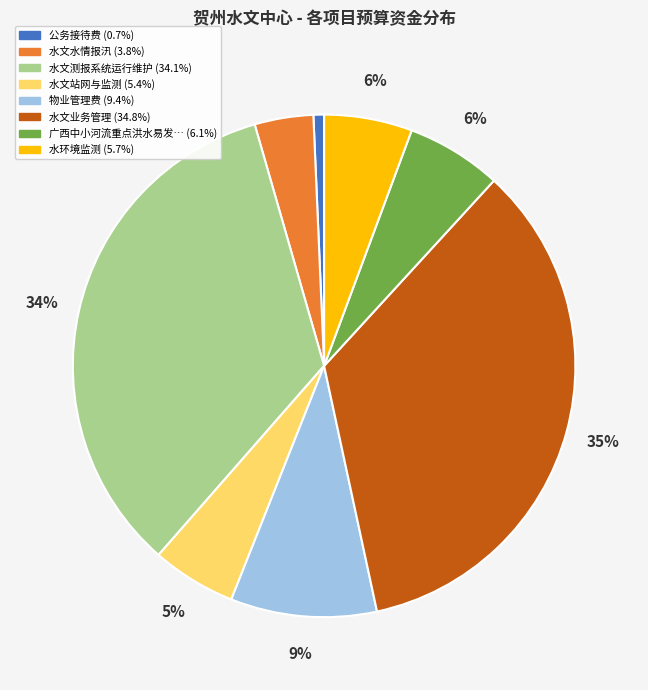

Does any single category account for the majority?

No